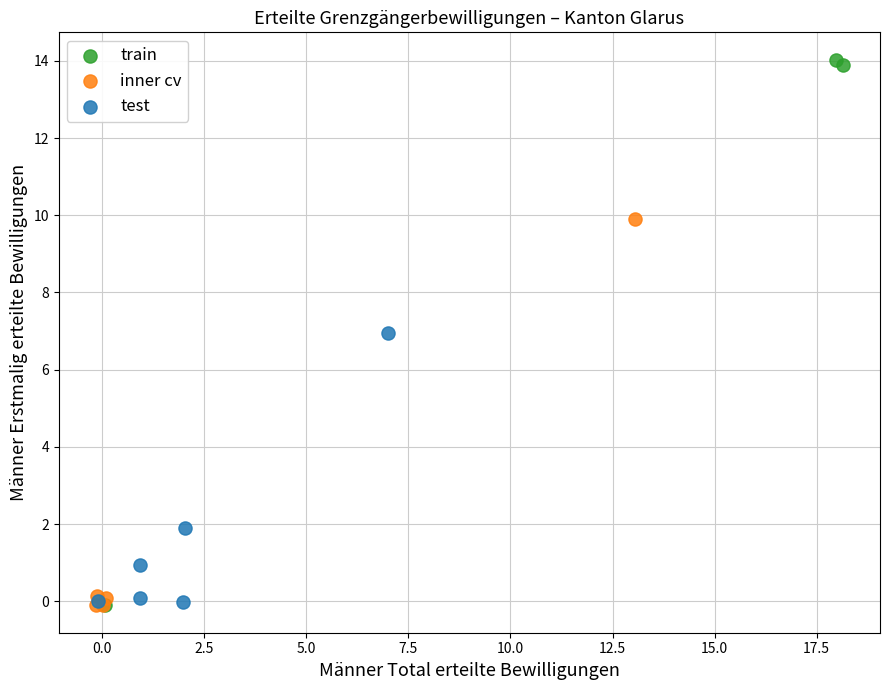

Which series contains the highest Y value?

train